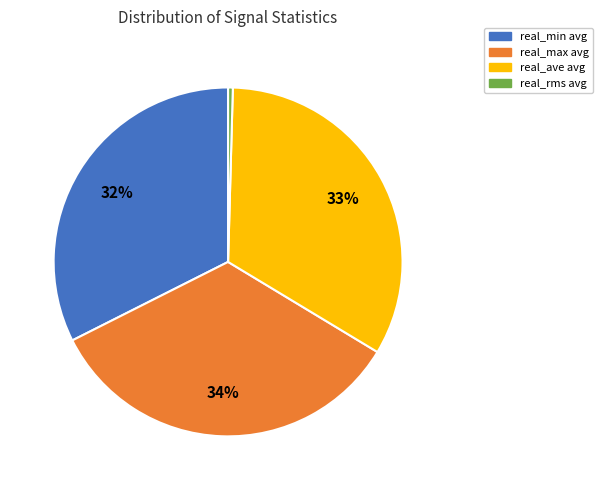

To the nearest percent, what is the difference between the real_min avg and real_ave avg slice percentages?

1%